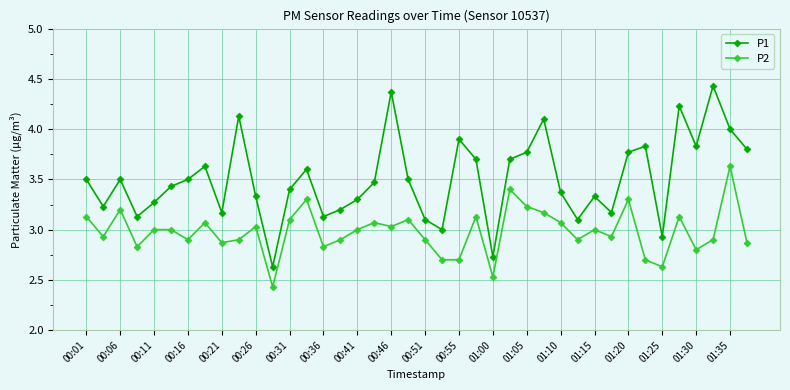

How many interior local peaks does the P1 series have?

11